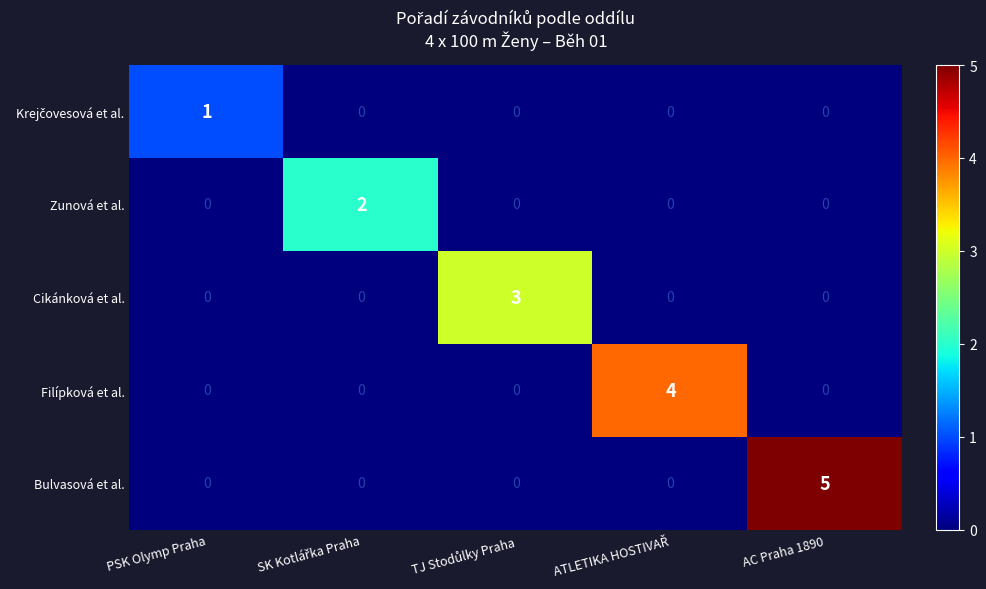

What is the maximum value shown in the chart?

5